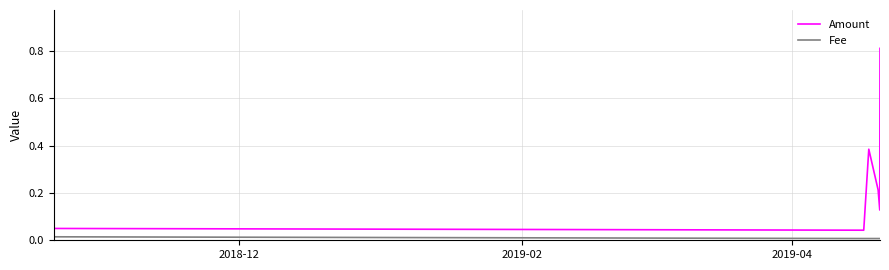

Rank the series by their maximum value, from highest to lowest.

Amount, Fee